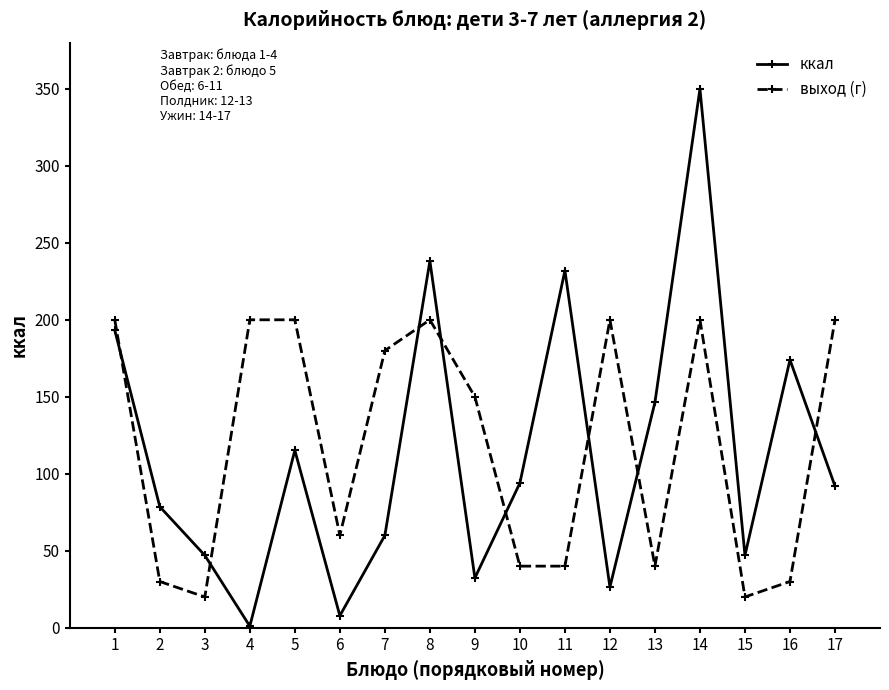

Reading left to right, list all the values displayed in this chart.

ккал: 193.2	78.6	47.0	1.0	115.2	7.8	59.9	238.2	32.3	94.0	232.0	26.4	146.4	350.0	47.0	174.0	92.0
выход (г): 200.0	30.0	20.0	200.0	200.0	60.0	180.0	200.0	150.0	40.0	40.0	200.0	40.0	200.0	20.0	30.0	200.0